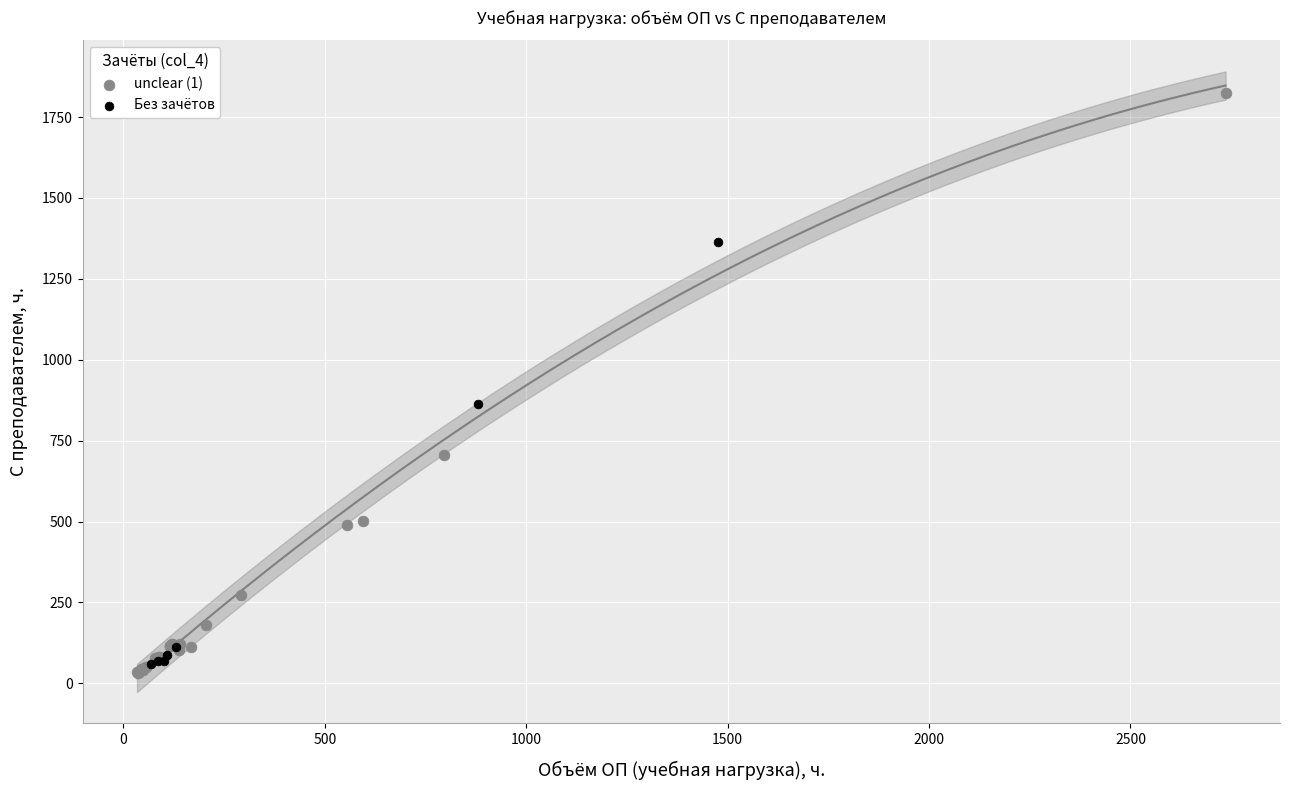

Which series reaches the minimum Y coordinate?

unclear (1)